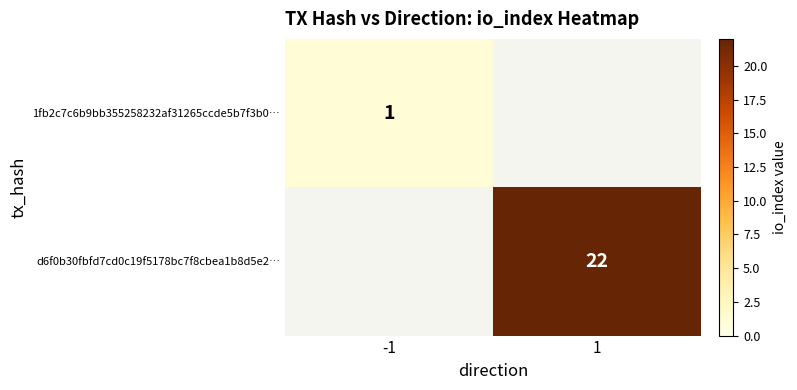

True or false: d6f0b30fbfd7cd0c19f5178bc7f8cbea1b8d5e2… has a value of 22 at 1.

True